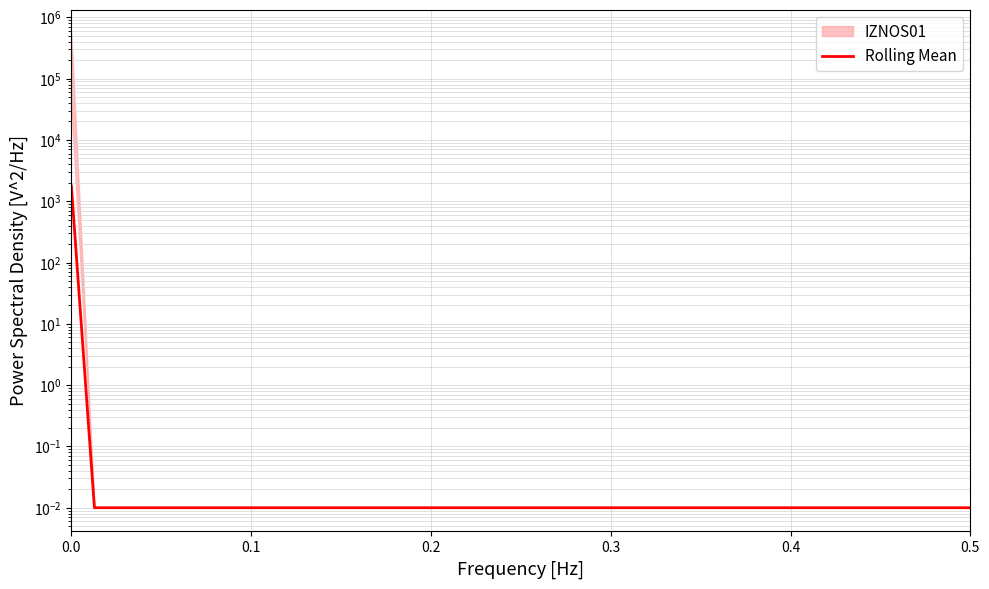

The chart shows a value of 0.0 at 24. True or false?

False